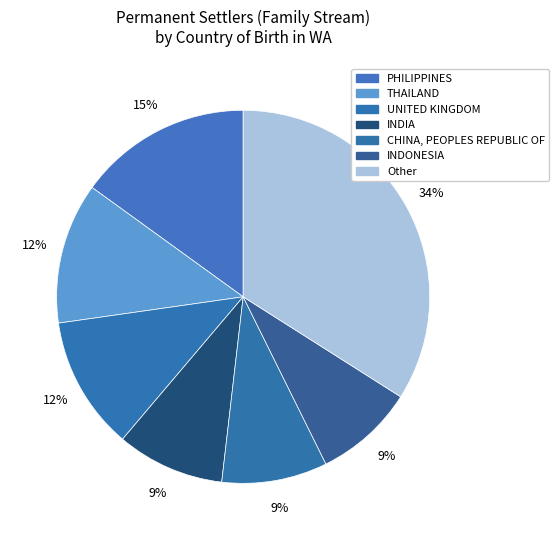

To the nearest percent, what portion does CHINA, PEOPLES REPUBLIC OF represent?

9%